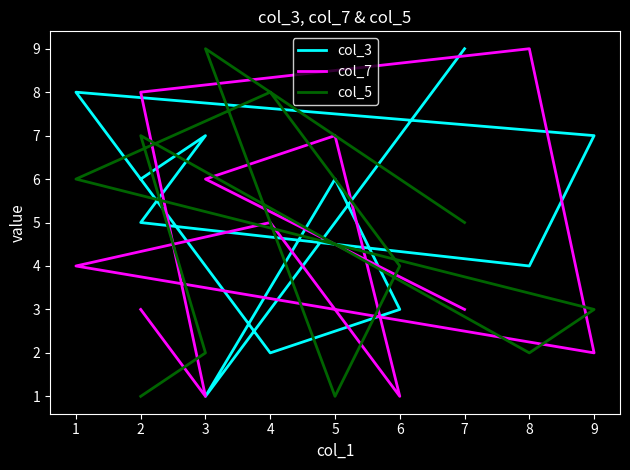

How many values in the col_3 series are below 6?

5